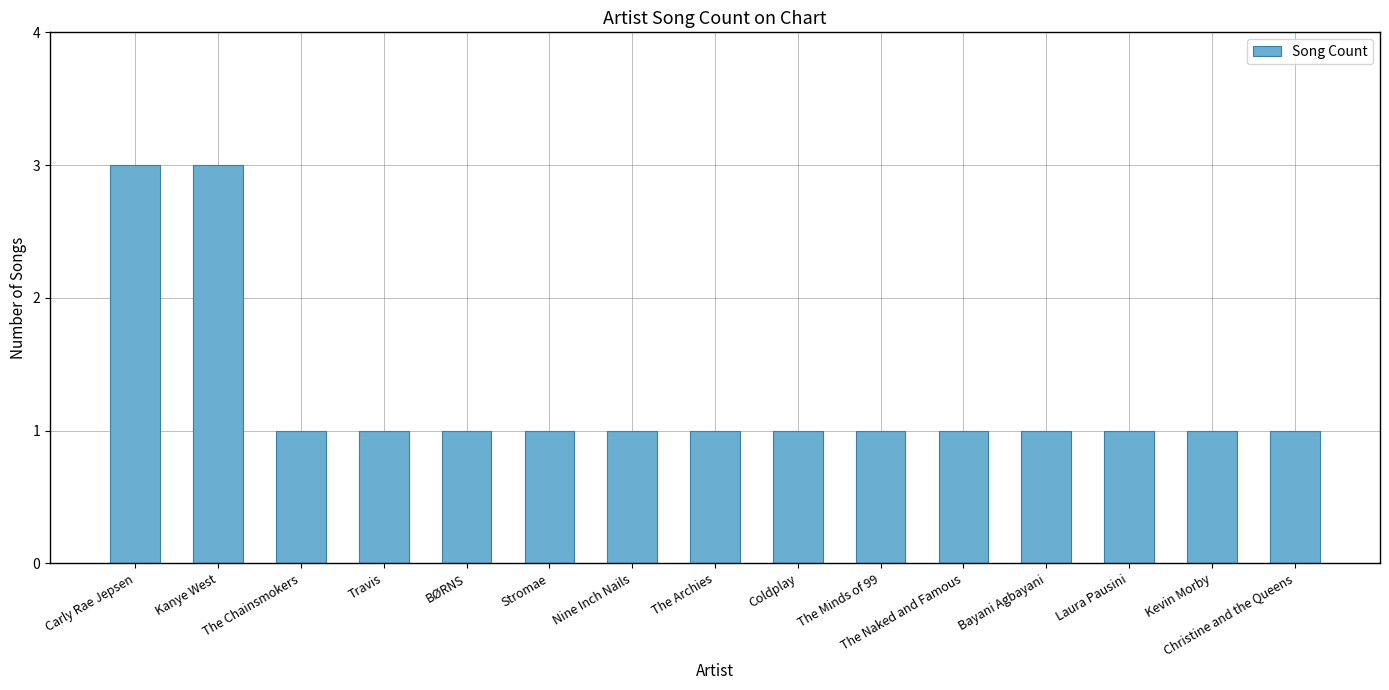

What position from the right is Kanye West?

14